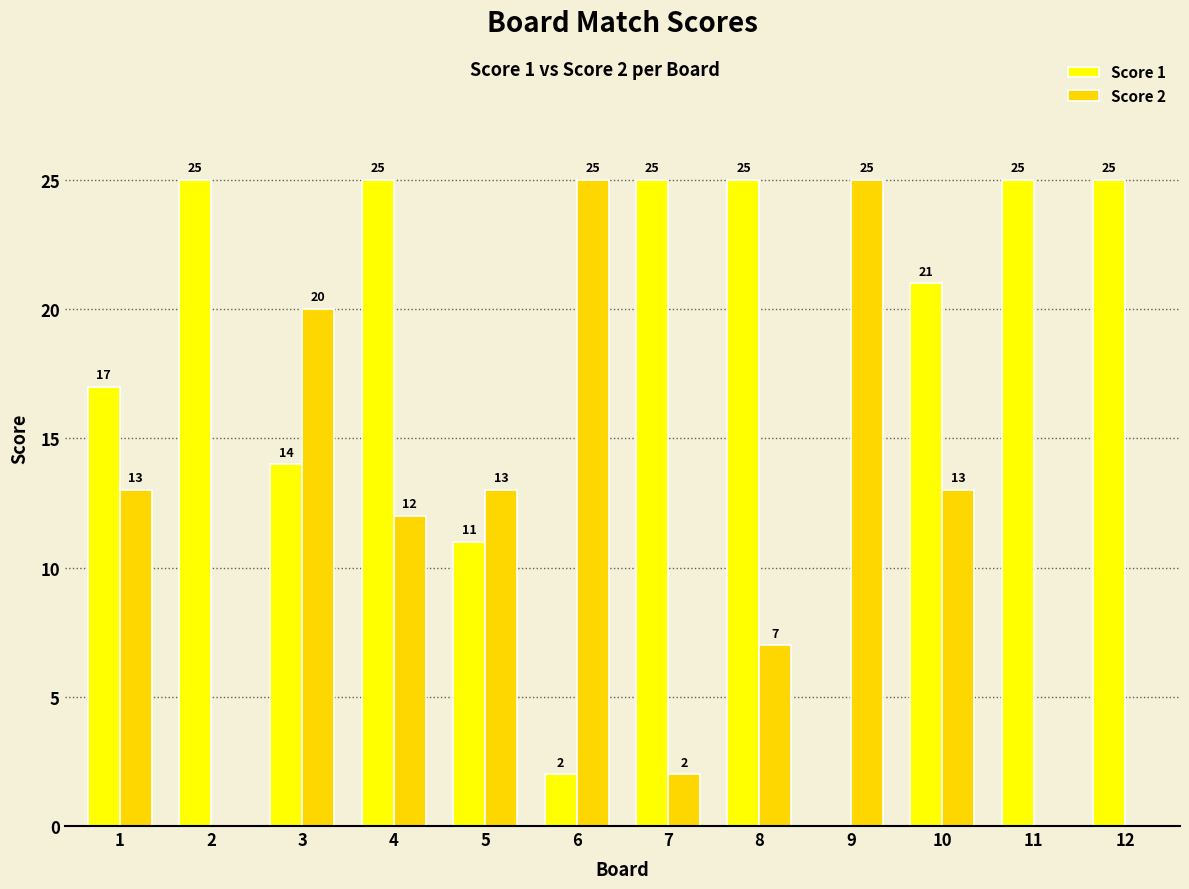

What is the sum of the Score 2 values at 12 and 6?

25